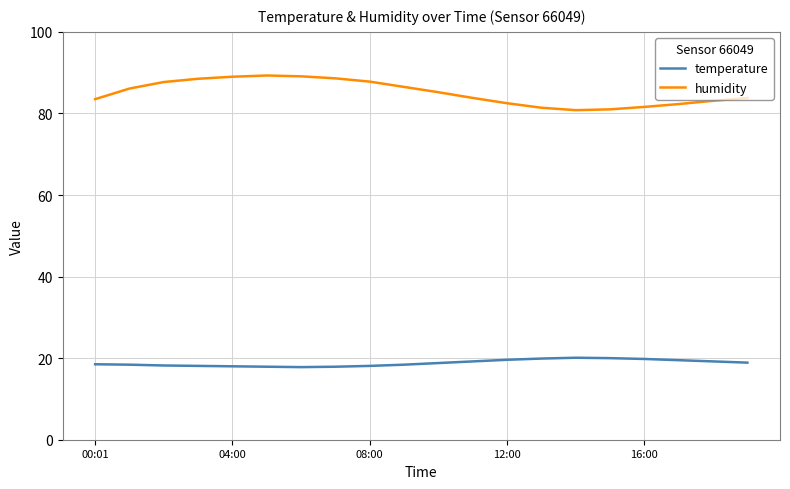

Which series has the widest spread of values?

humidity